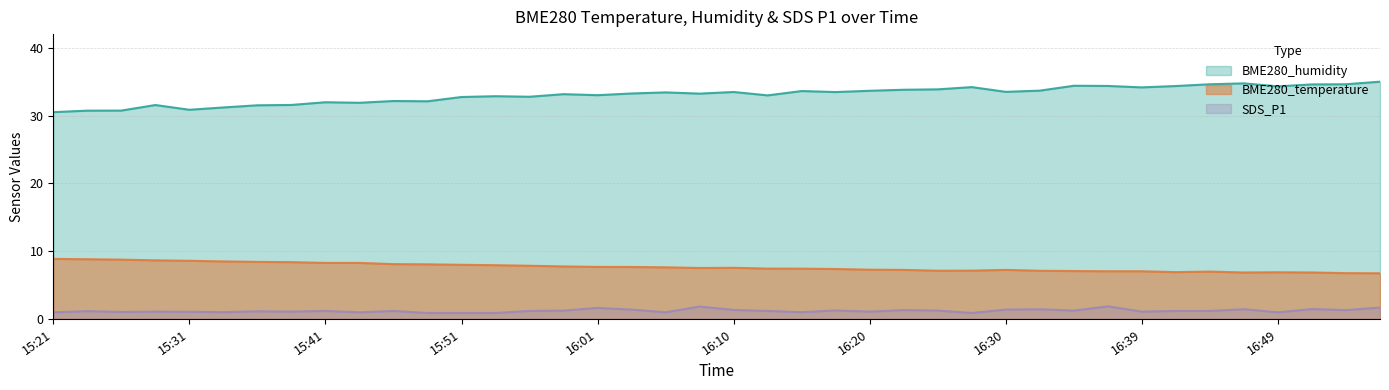

How many lines are shown in the chart?

3